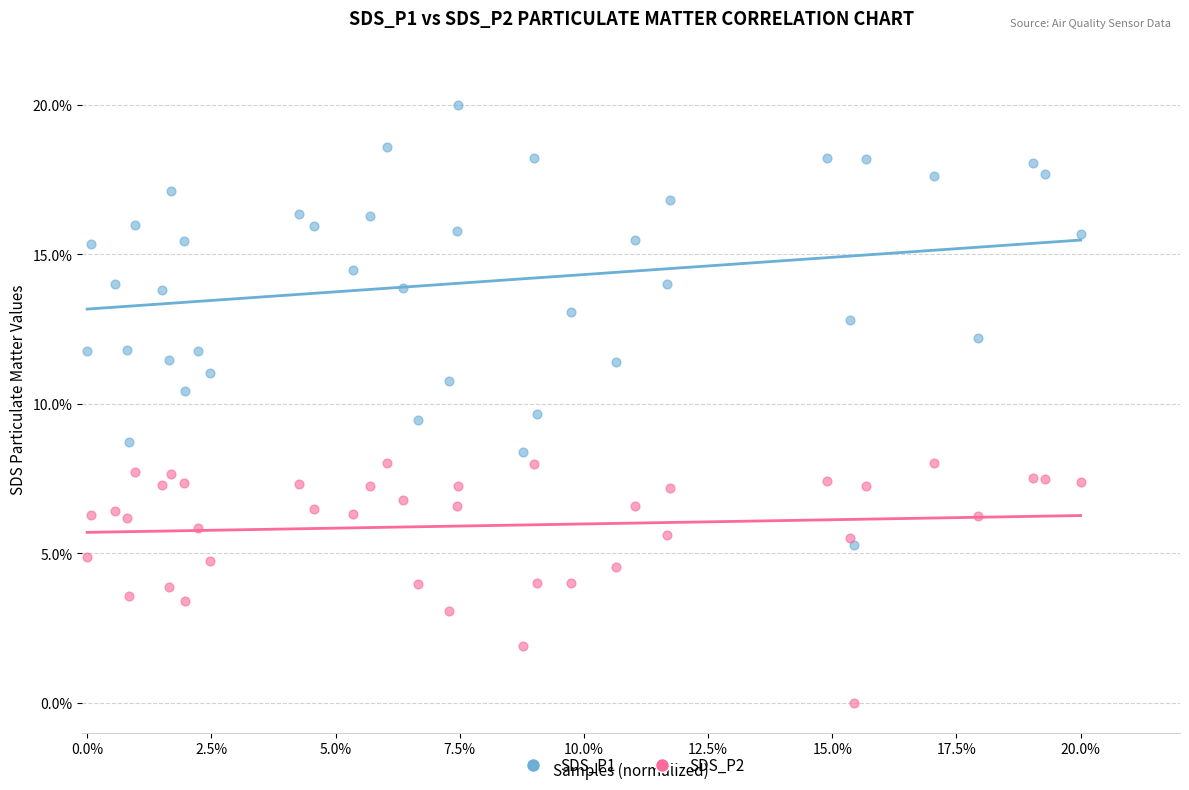

What are all the series names shown in the legend?

SDS_P1, SDS_P2